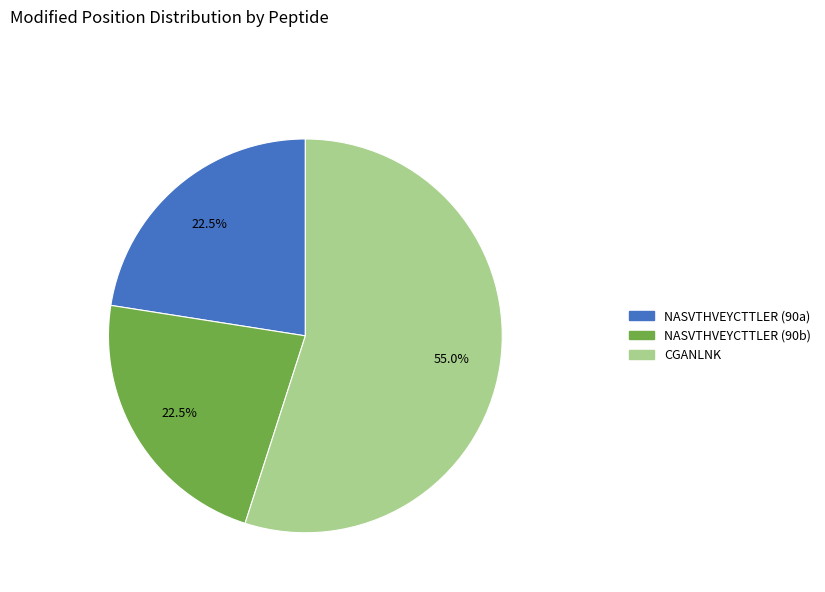

Which category has the biggest portion of the pie?

CGANLNK